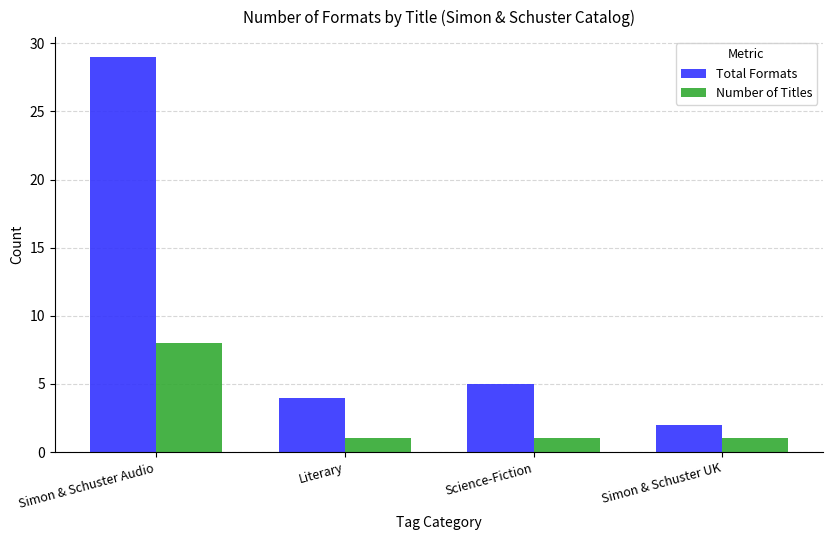

What is the total value across all series at Science-Fiction?

6